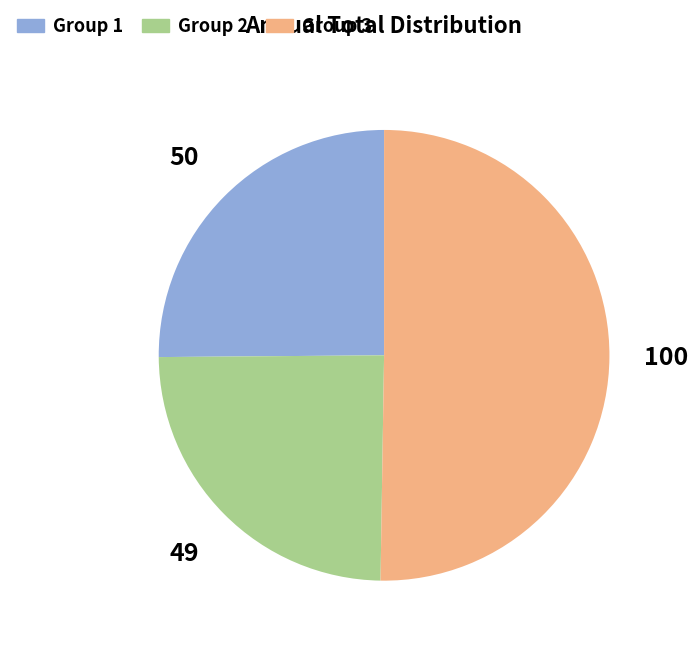

Between Group 2 and Group 3, which is larger?

Group 3